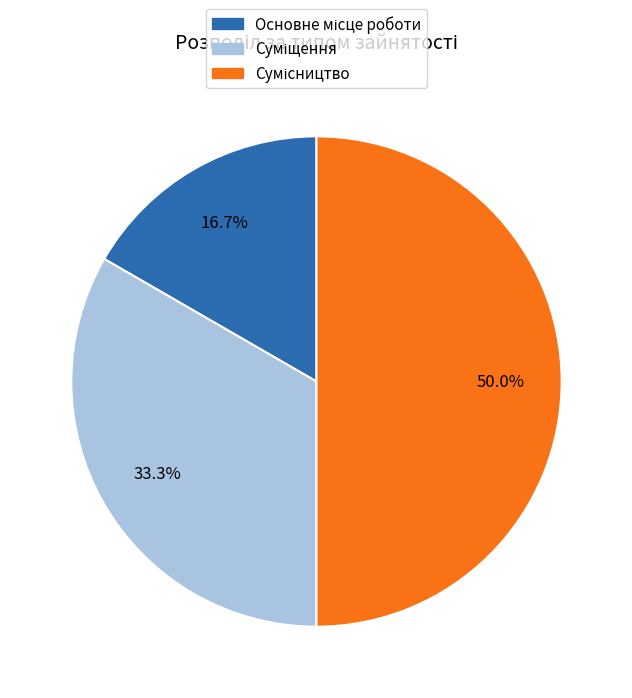

The Сумісництво slice represents 50% of the pie. True or false?

True